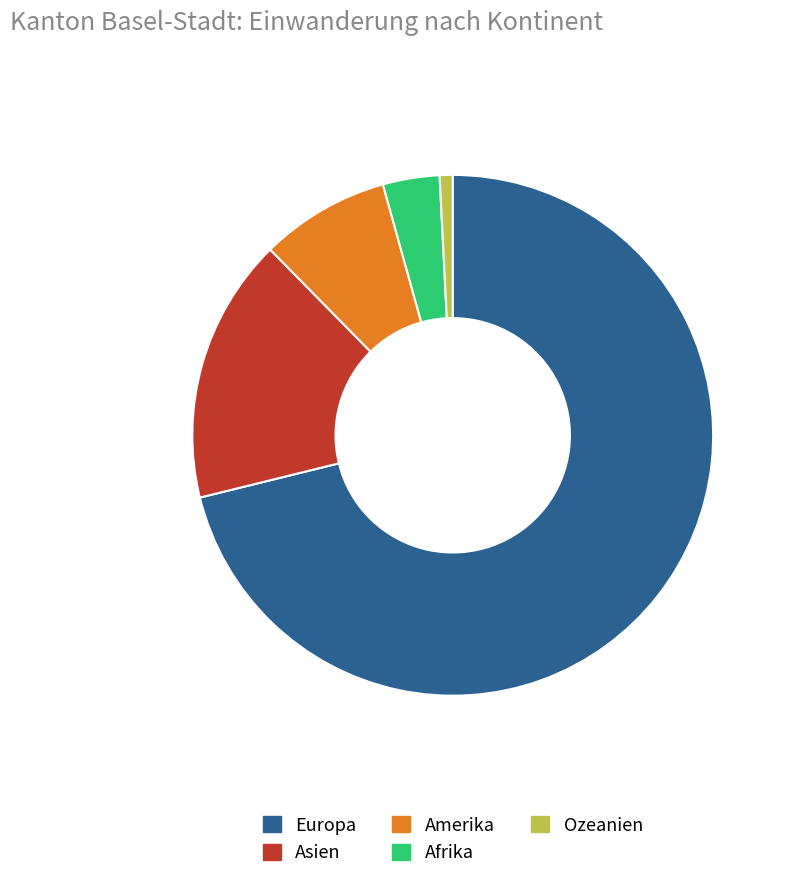

Which category has the smallest portion of the pie?

Ozeanien